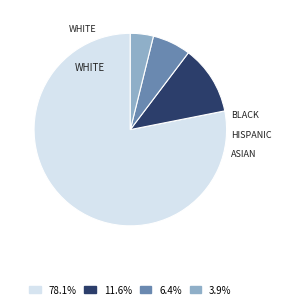

Is there a majority slice in this chart?

Yes